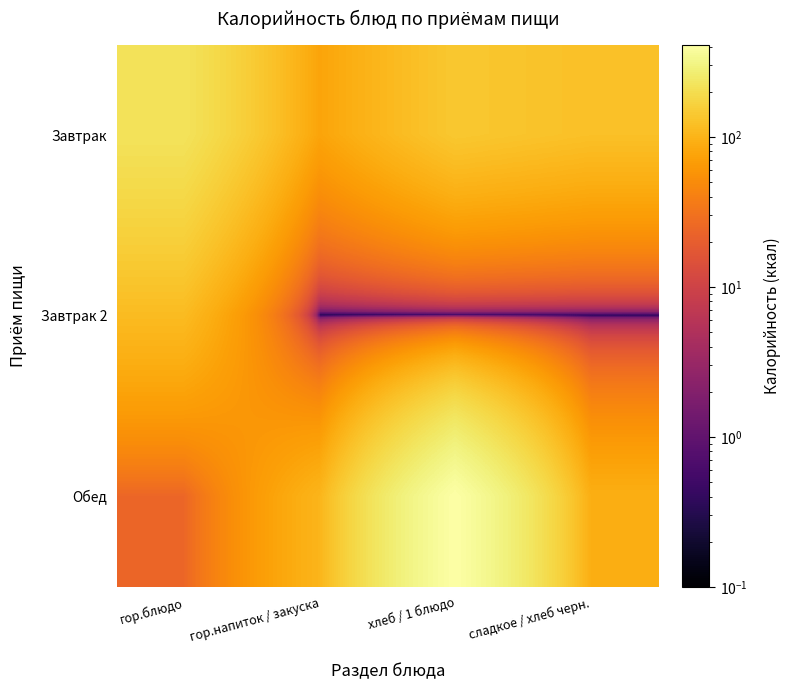

What is the spread (max minus min) of values at гор.напиток / закуска?

102.6